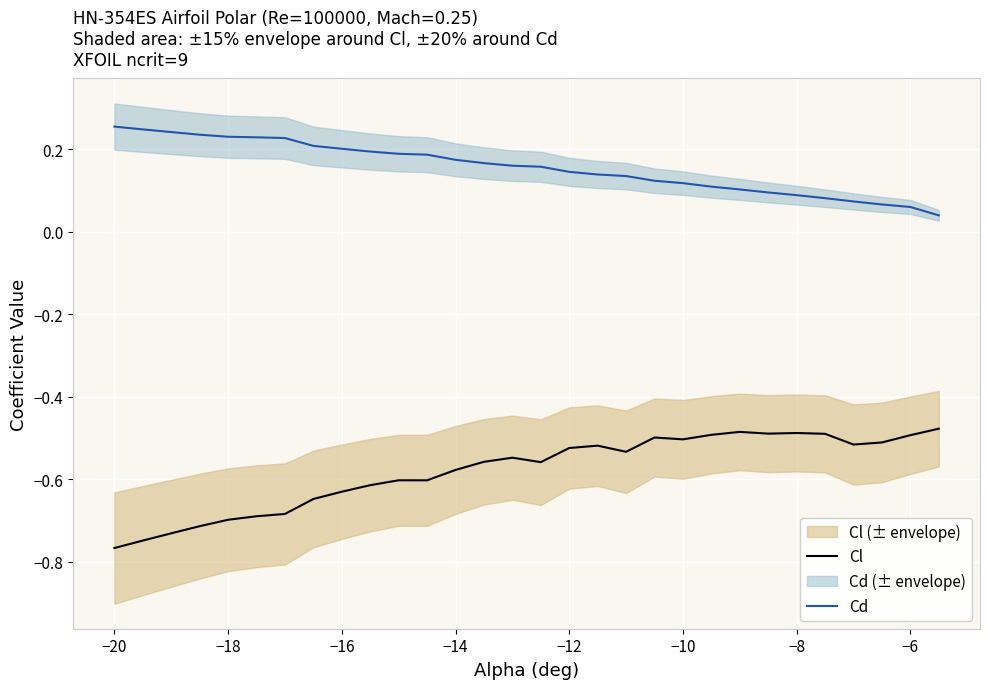

True or false: Cd has a value of 0.1 at −8.

True